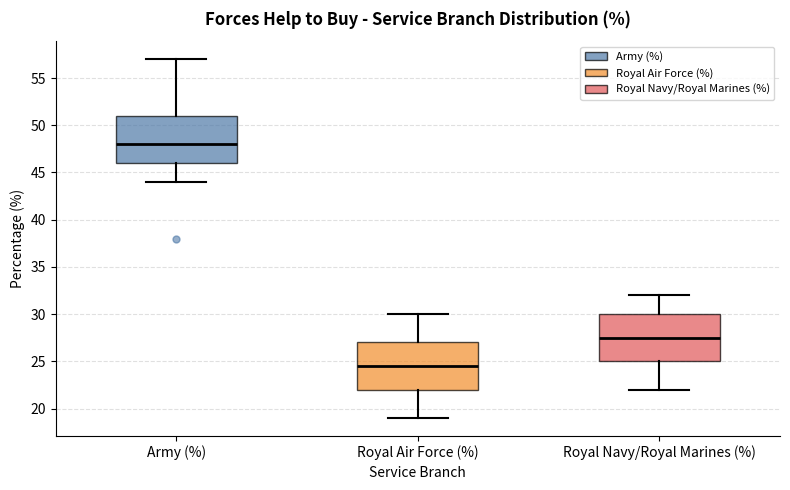

Reading left to right, transcribe this box plot: for each box, give where its median line is, the range the box spans, and where its two whiskers end, as read against the y-axis. The values are not printed on the chart, so give them approximately, as read against the axis.

Army (%): median 48.0, box 46.0 to 51.0, whiskers 44.0 to 57.0
Royal Air Force (%): median 24.5, box 22.0 to 27.0, whiskers 19.0 to 30.0
Royal Navy/Royal Marines (%): median 27.5, box 25.0 to 30.0, whiskers 22.0 to 32.0